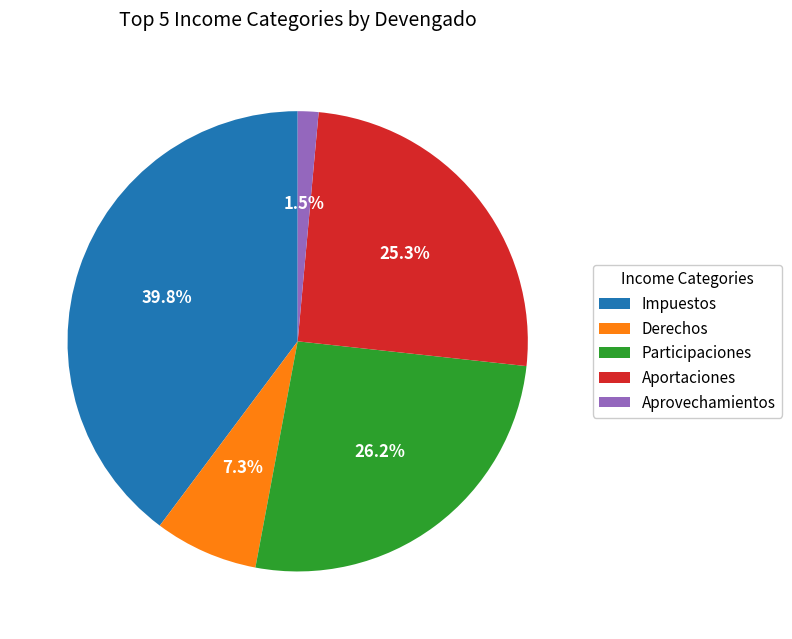

Does Impuestos represent more than half of the total?

No